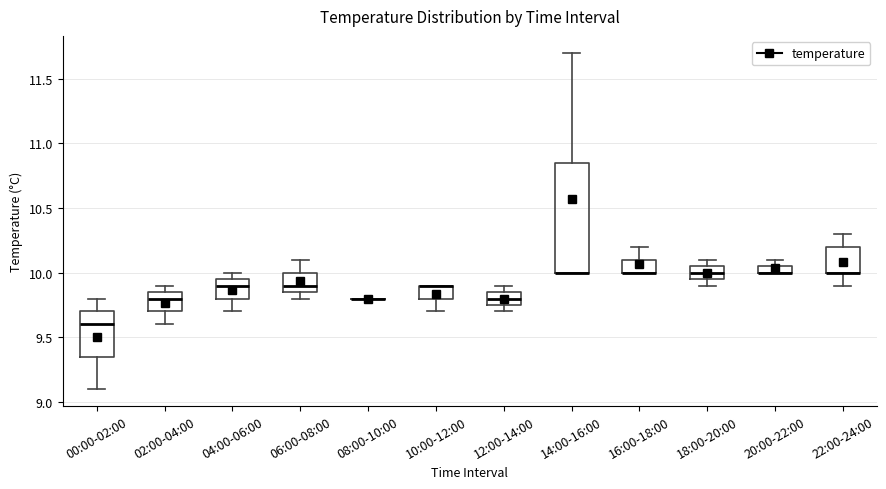

Where is the lower edge of the box for 22:00-24:00 on the y-axis? The values are not printed on the chart, so give them approximately, as read against the axis.

10.00